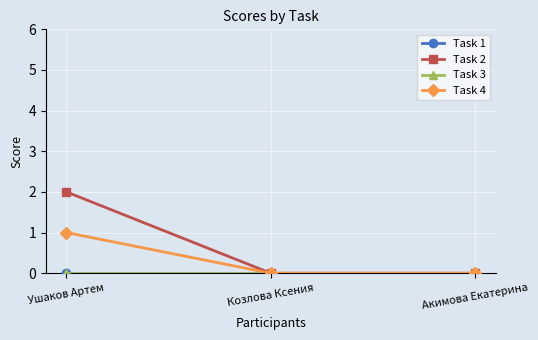

List the labels in order of Task 1 value, largest first.

Ушаков Артем, Козлова Ксения, Акимова Екатерина